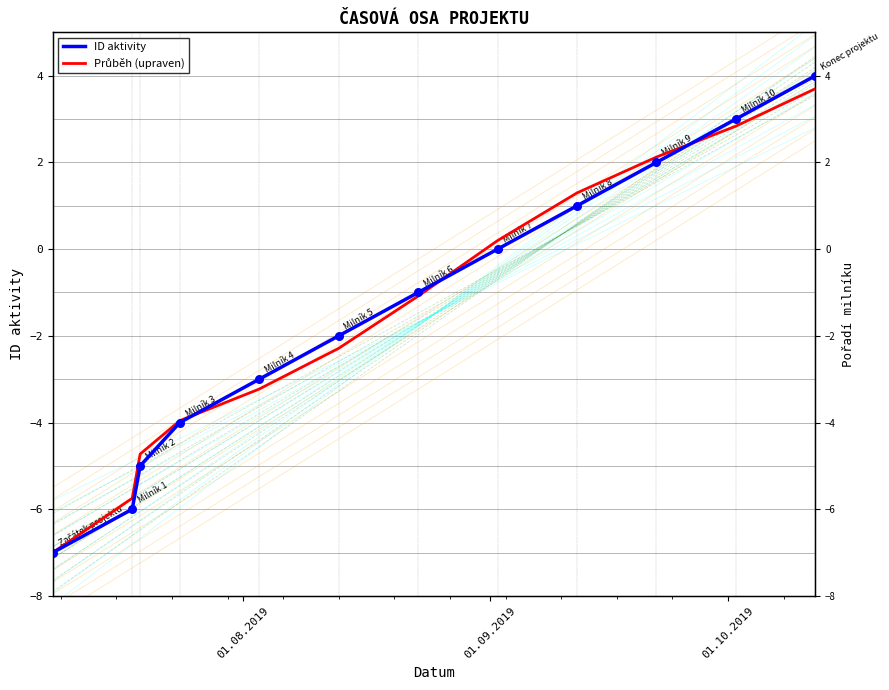

At how many categories does at least one series exceed -5?

10